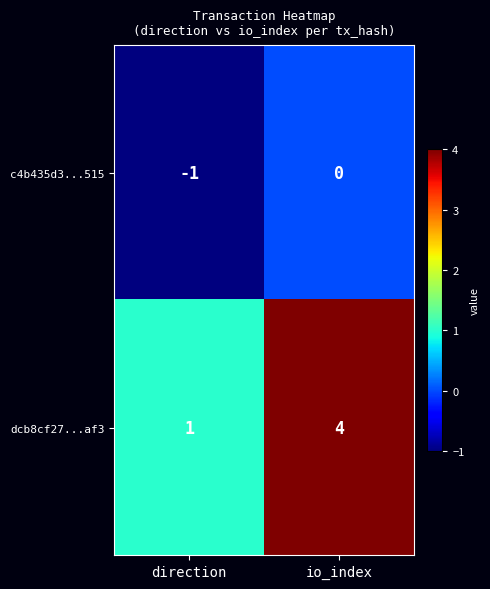

Which series changed the most between direction and io_index?

dcb8cf27...af3